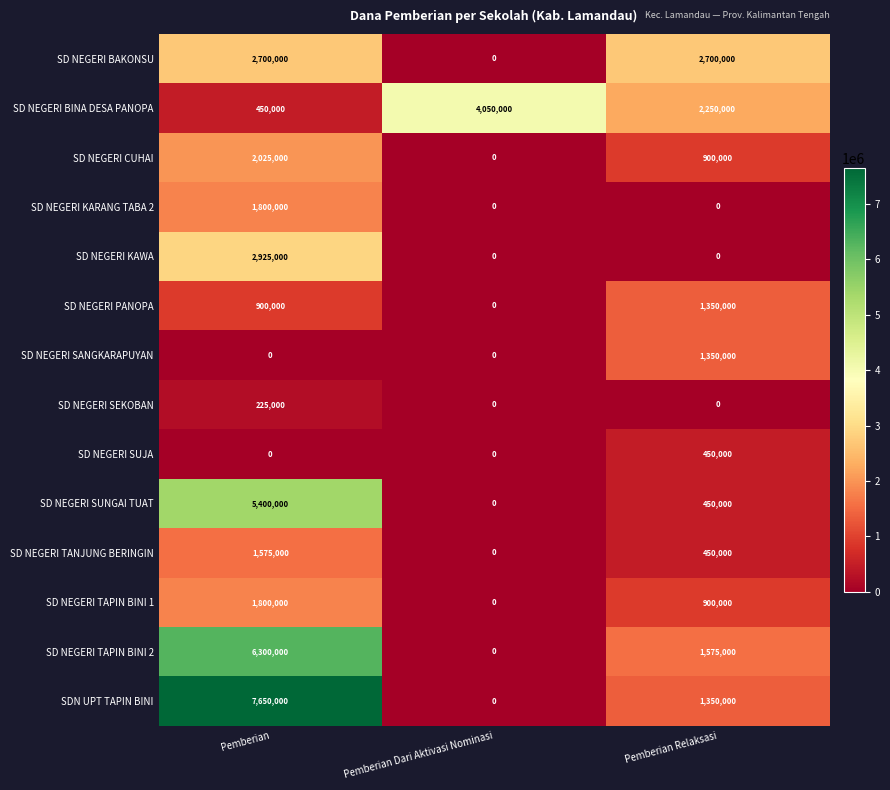

What is the sum of all SD NEGERI TANJUNG BERINGIN values?

2025000